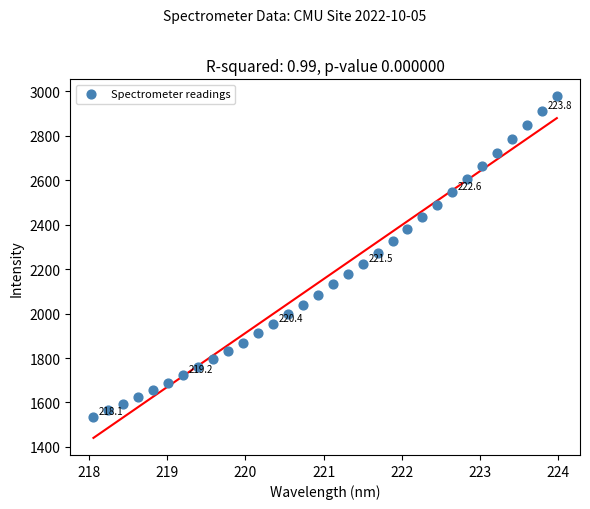

What is the range of Y values (max minus min)?

1441.8